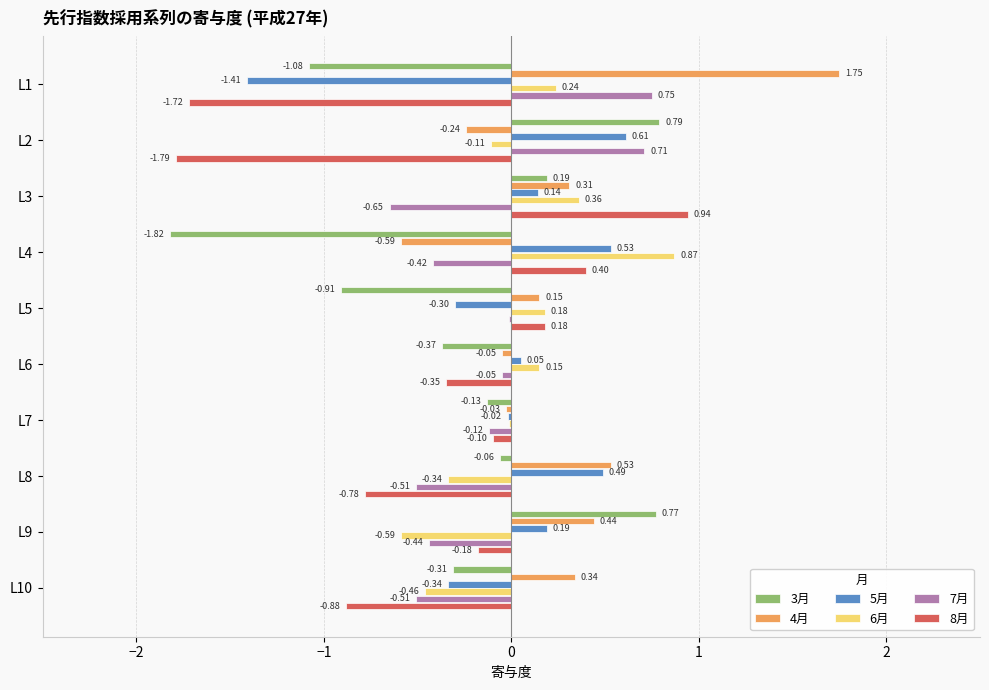

Which series has the largest total across all categories?

4月